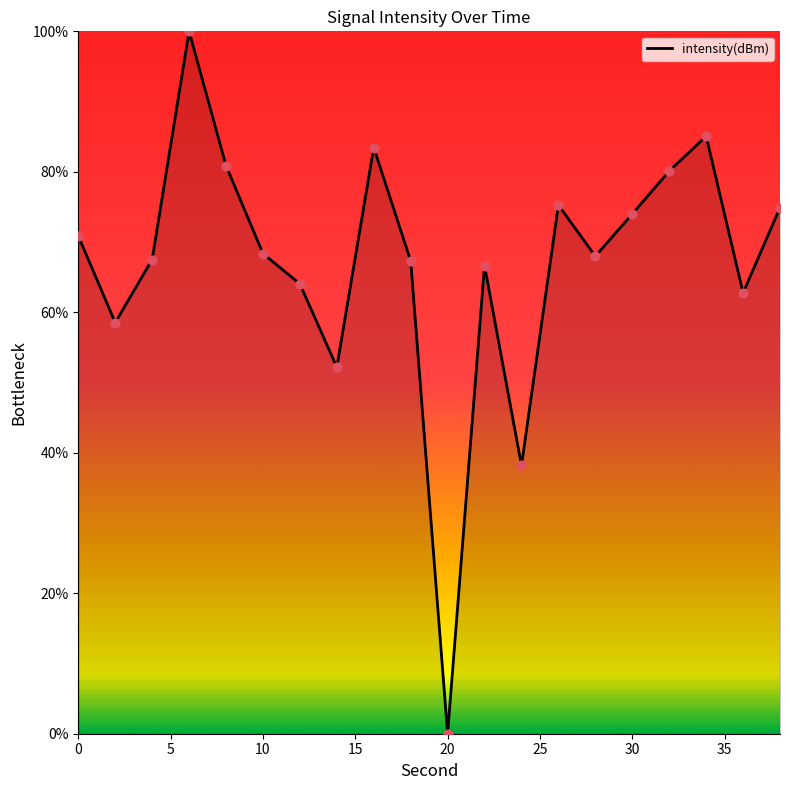

What is the maximum value shown in the chart?

100.0